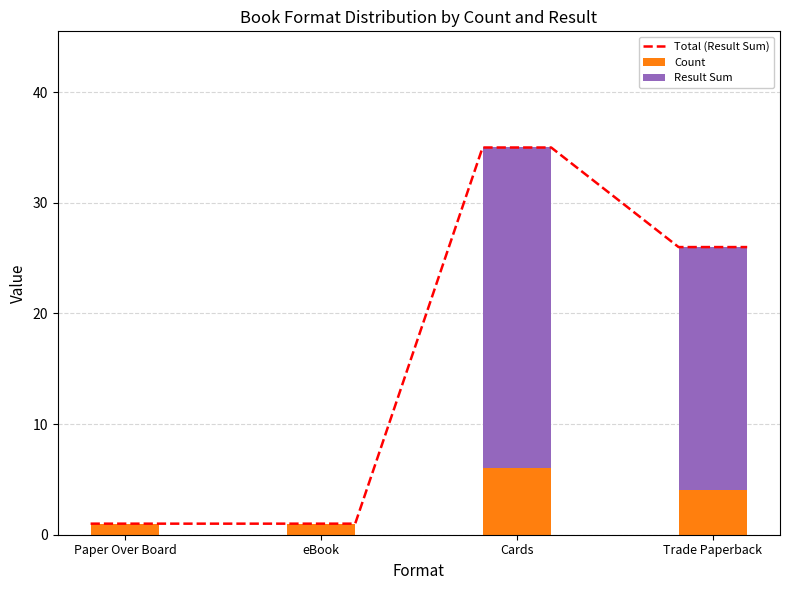

What is the total value across all series at Trade Paperback?

26